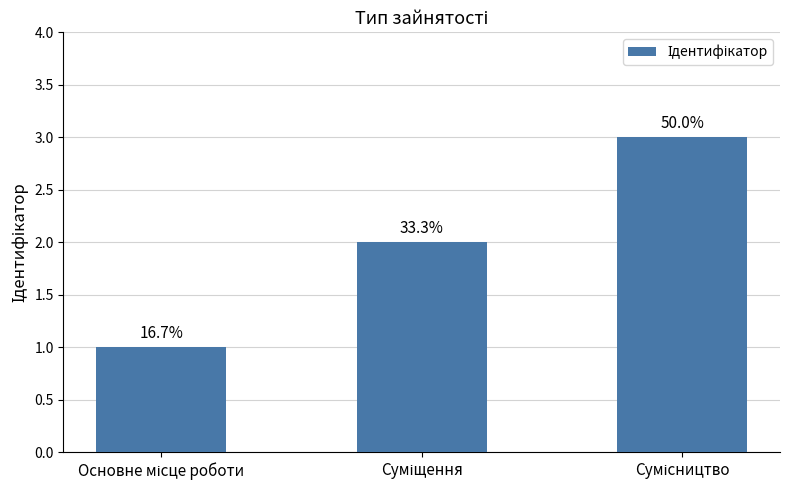

Reading left to right, transcribe all the data shown in this chart.

1	2	3